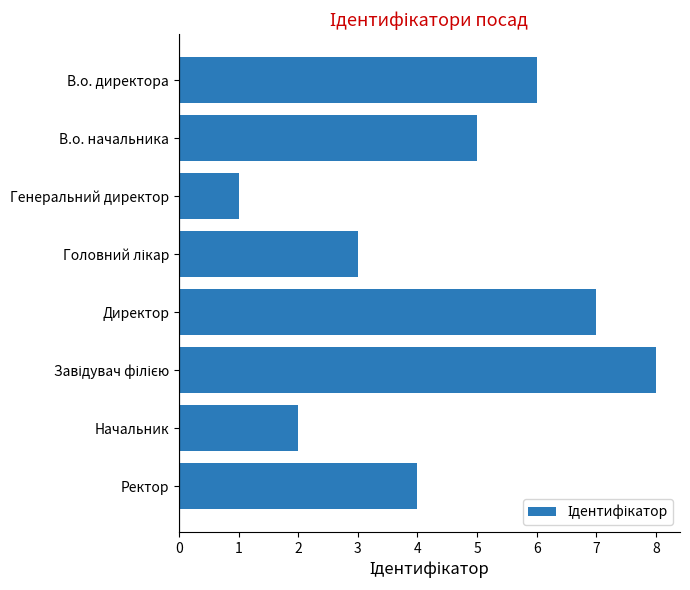

What value does the data have at Ректор?

4